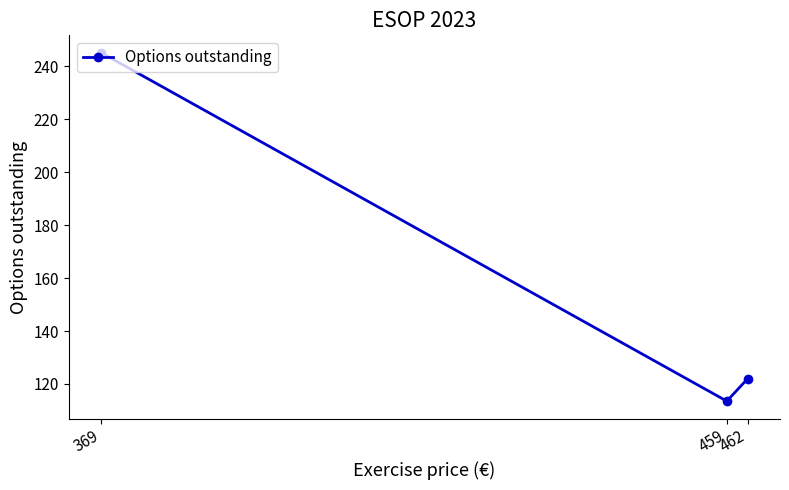

Is it true that the value at 459 is 31.5?

False